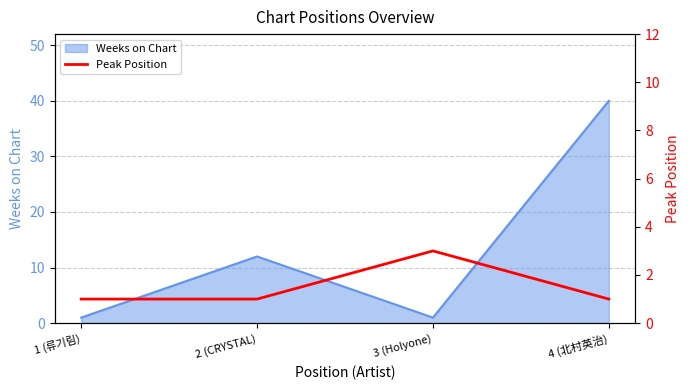

At which category does Weeks on Chart reach its first local peak?

2 (CRYSTAL)